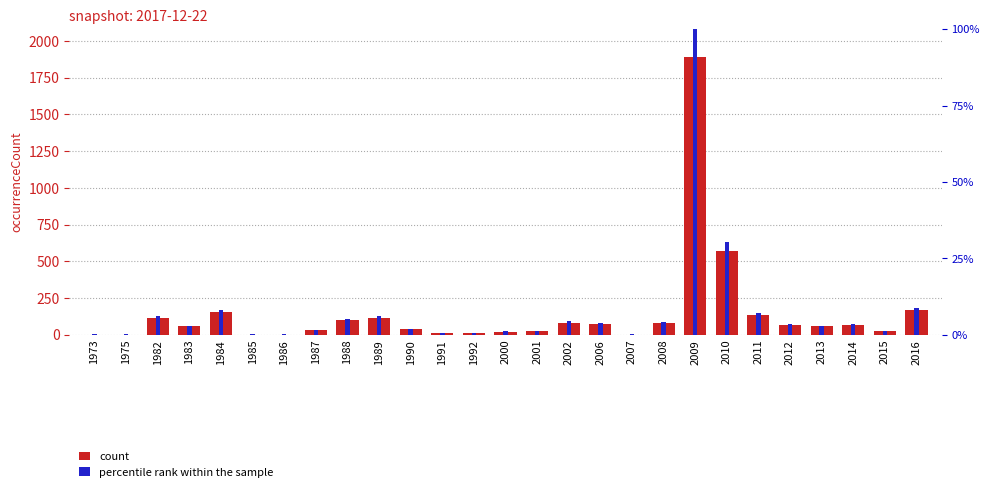

What is the difference between the second highest and second lowest values in the count series?

569.0